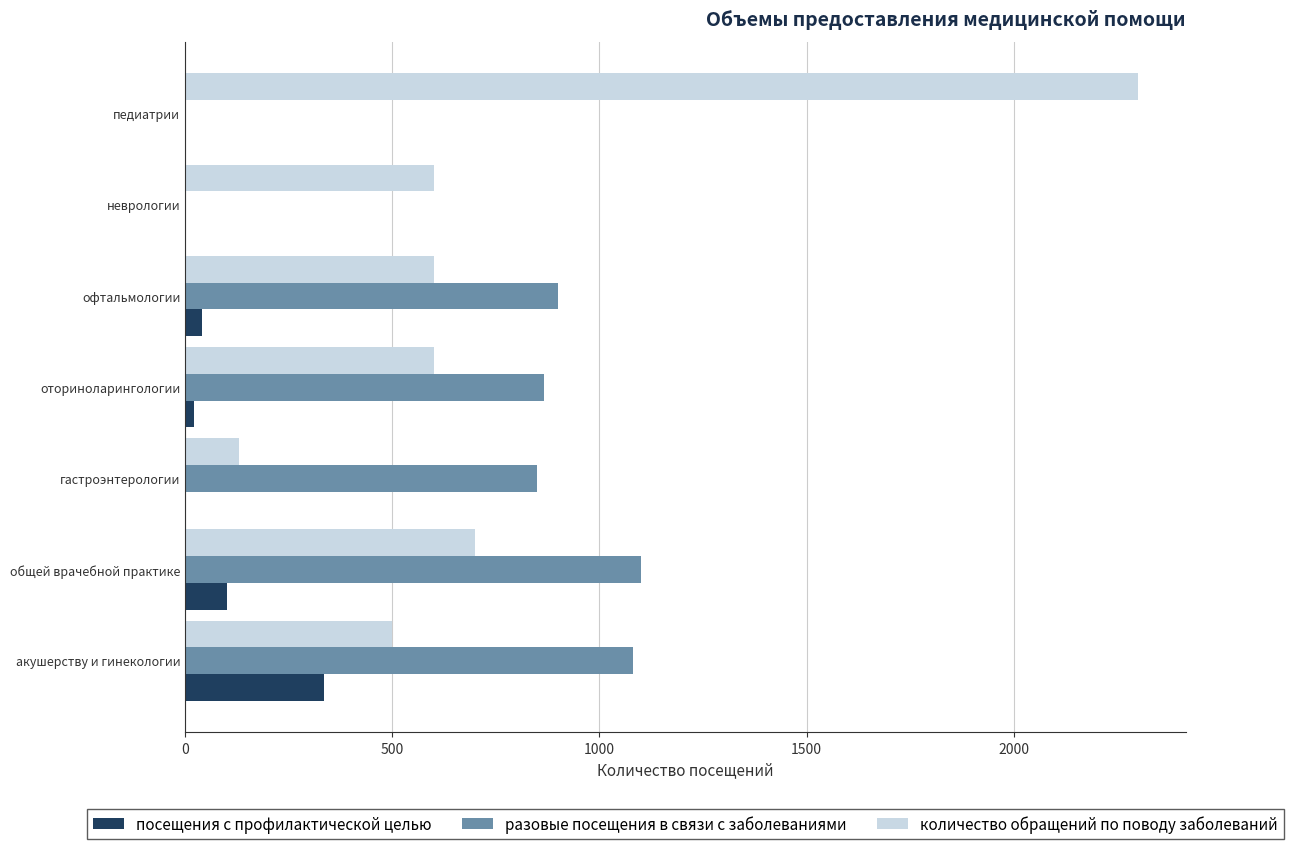

How many series are shown in this chart?

3